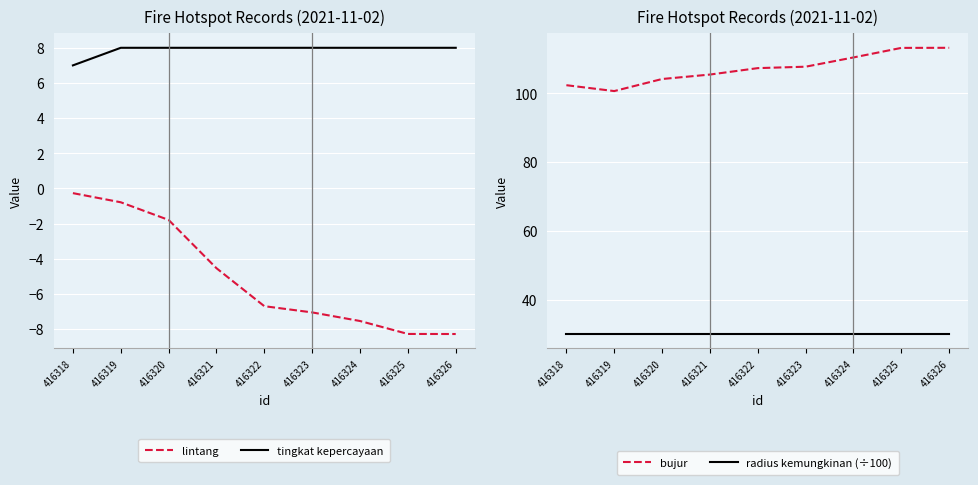

What is the maximum value for radius kemungkinan (÷100)?

30.0